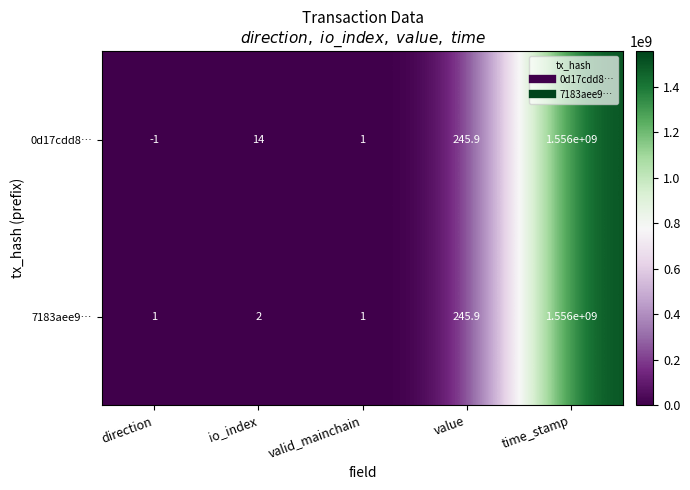

Is it true that 0d17cdd8… equals 14.0 at io_index?

True